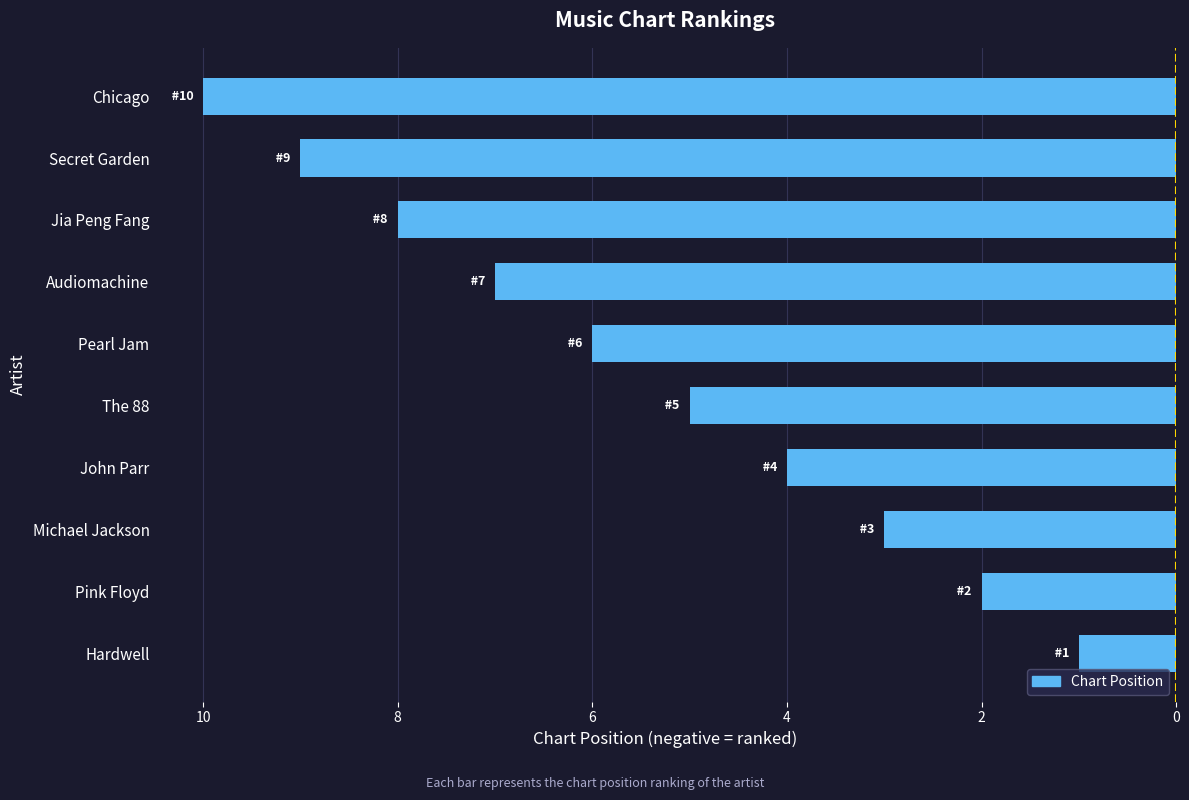

Are the bars grouped side by side (vs. stacked)?

No